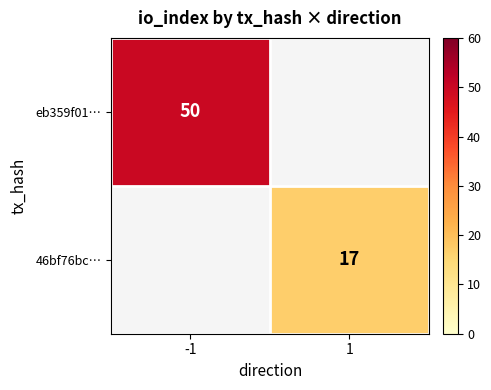

What is the minimum value shown in the chart?

17.0